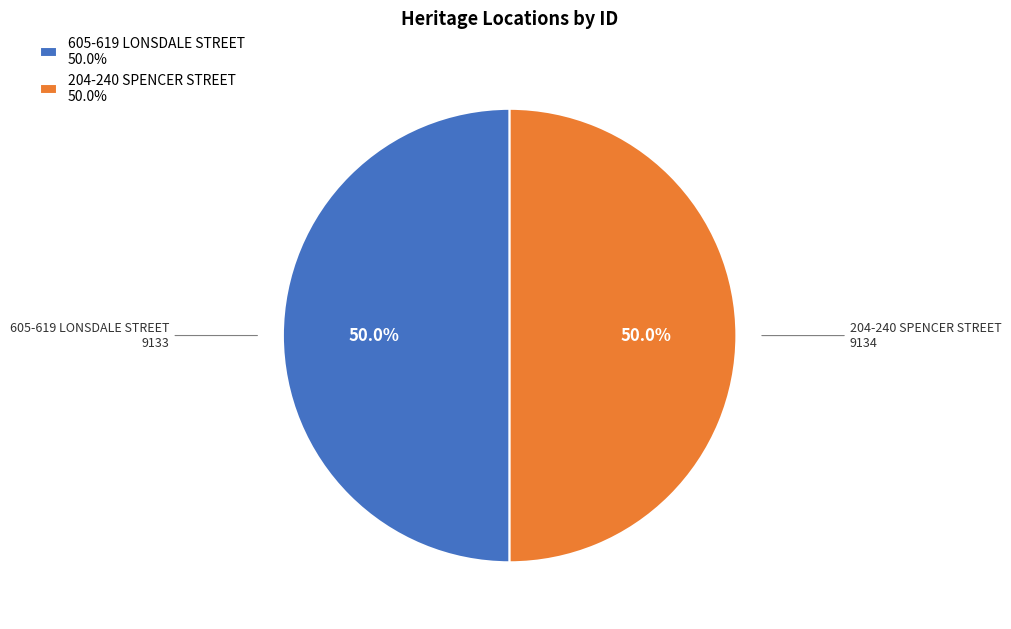

Is the sum of 605-619 LONSDALE STREET and 204-240 SPENCER STREET greater than half?

Yes